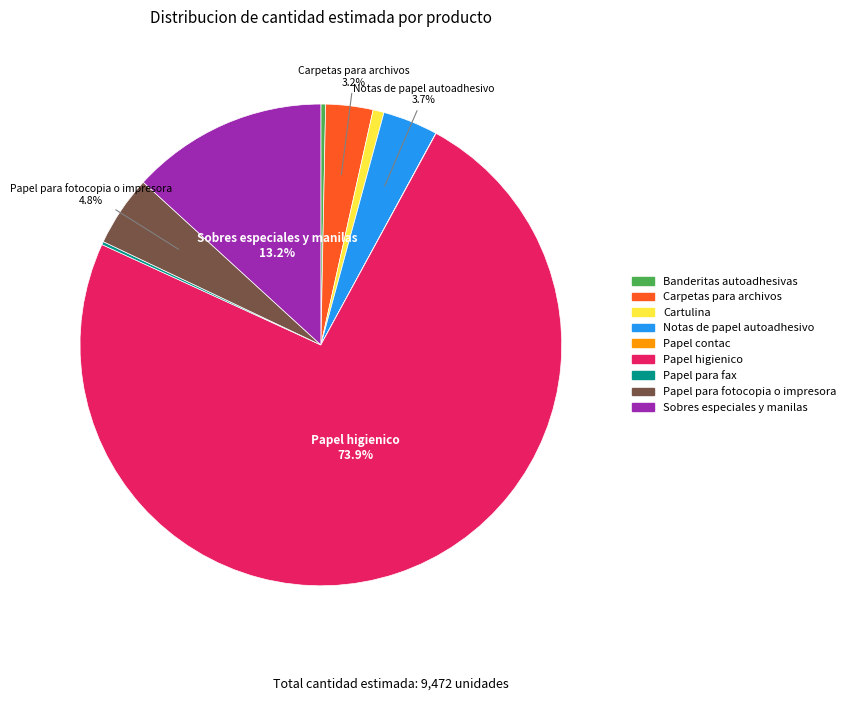

Is there a majority slice in this chart?

Yes